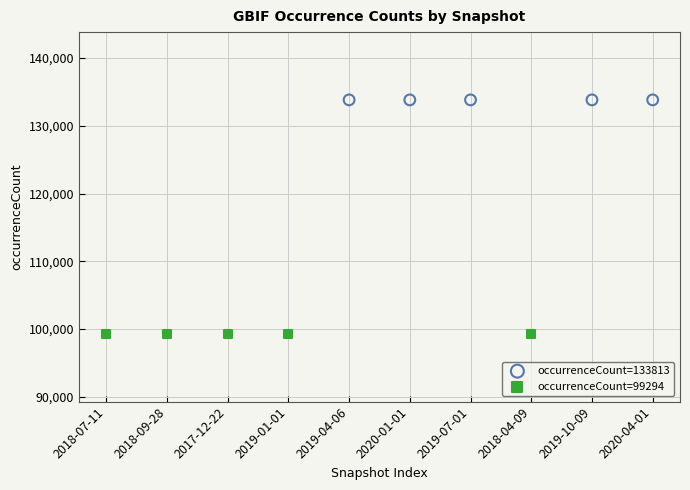

Which series contains the highest Y value?

occurrenceCount=133813